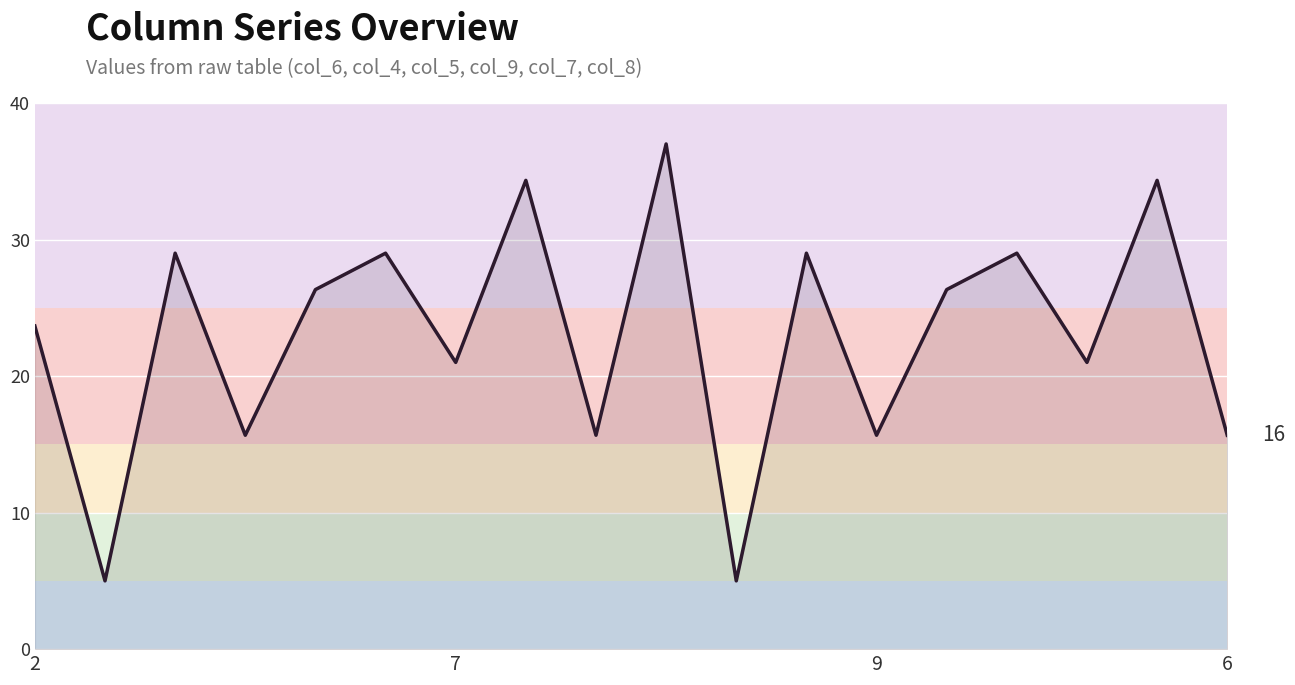

What is the difference between the maximum and minimum values?

32.0